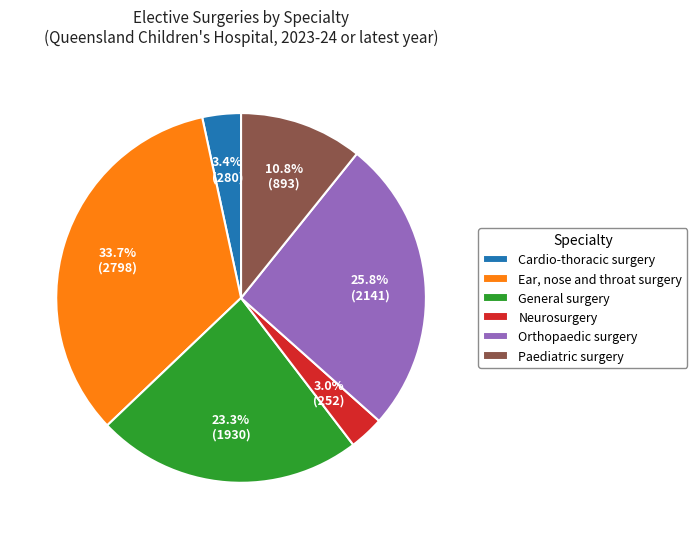

Approximately how many times larger is the value at Paediatric surgery compared to General surgery?

0.5